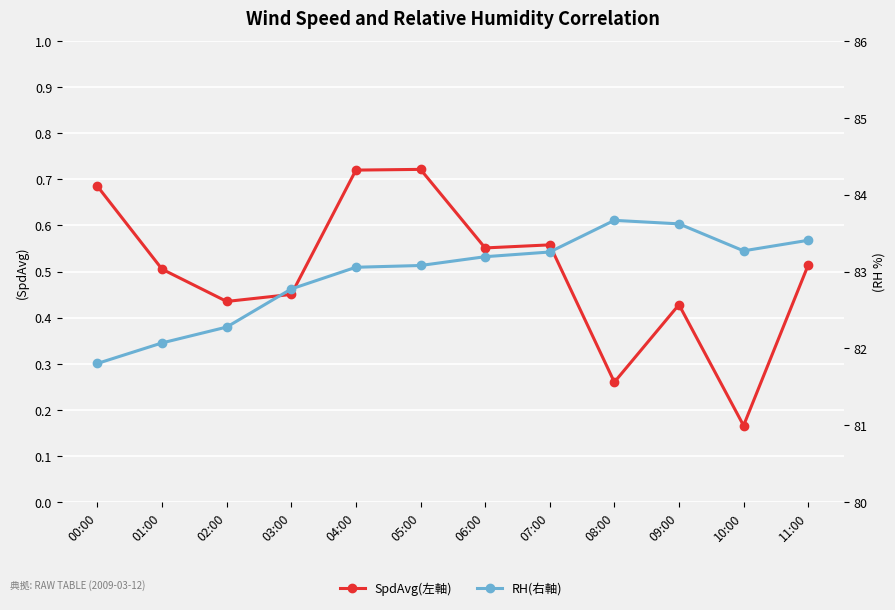

How many data points in RH(右軸) are above 83?

8